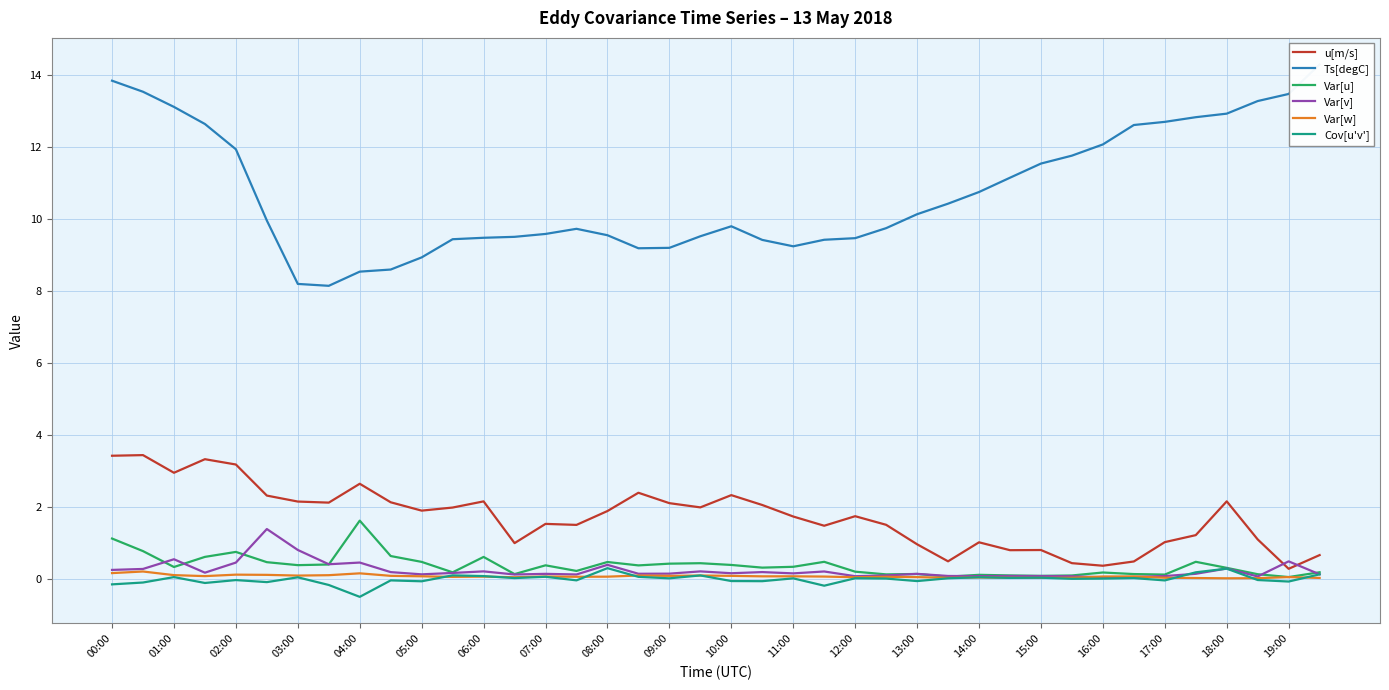

The Var[v] series shows 0.1 at 07:00. True or false?

True